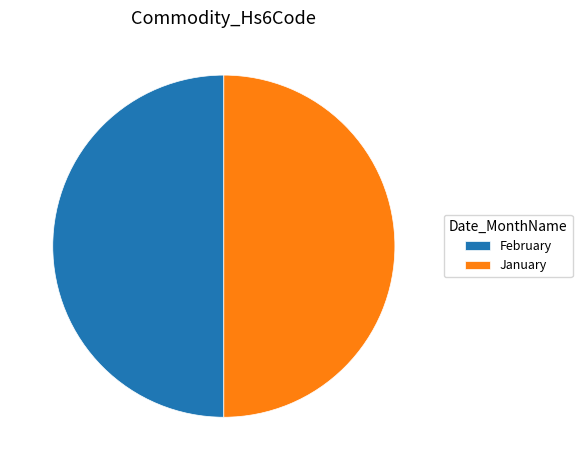

True or false: January accounts for 58% of the total.

False